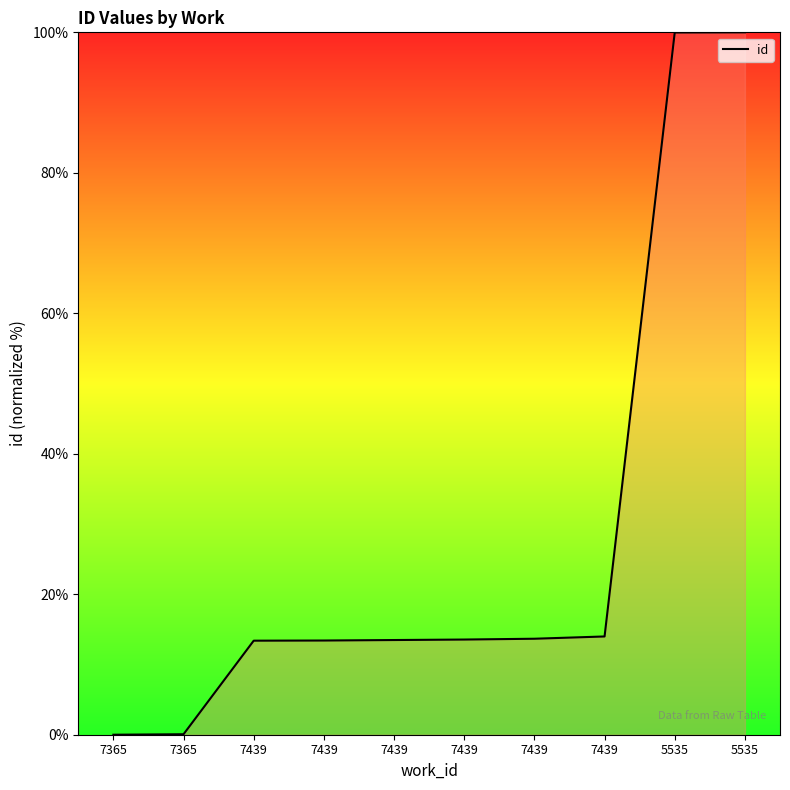

What is the label of the 2nd point from the left?

7365